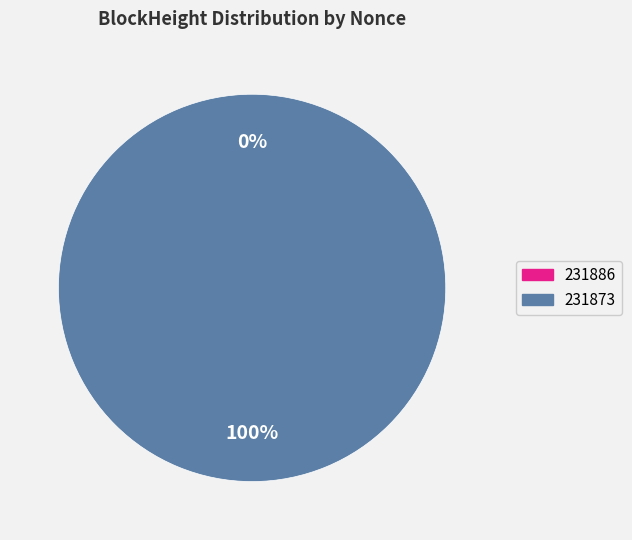

Combined, do 231886 and 231873 account for over 50%?

Yes